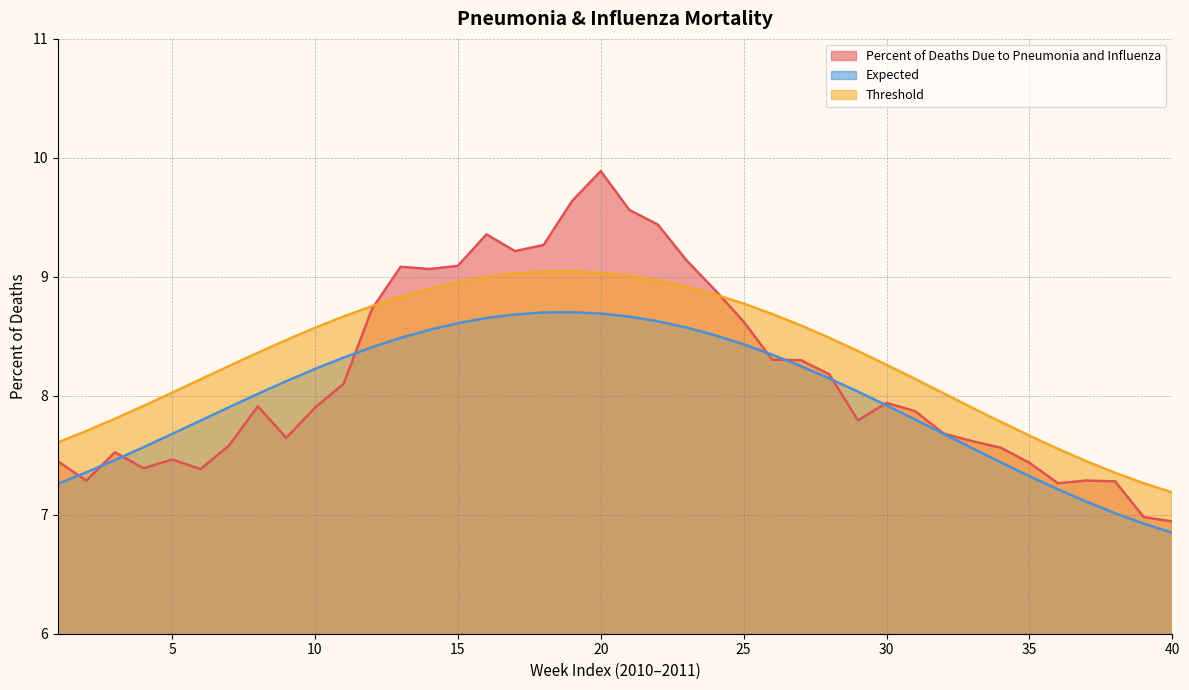

Rank the series by their maximum value, from highest to lowest.

Percent of Deaths Due to Pneumonia and Influenza, Threshold, Expected